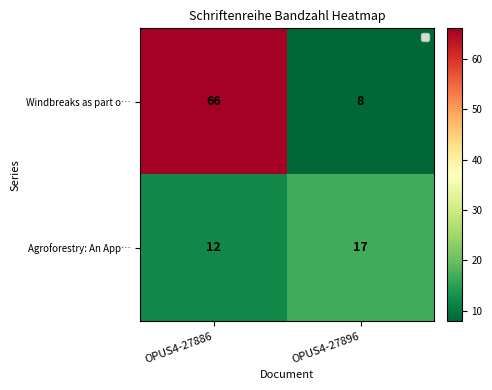

Where is Agroforestry: An App… nearest to the value 14?

OPUS4-27886